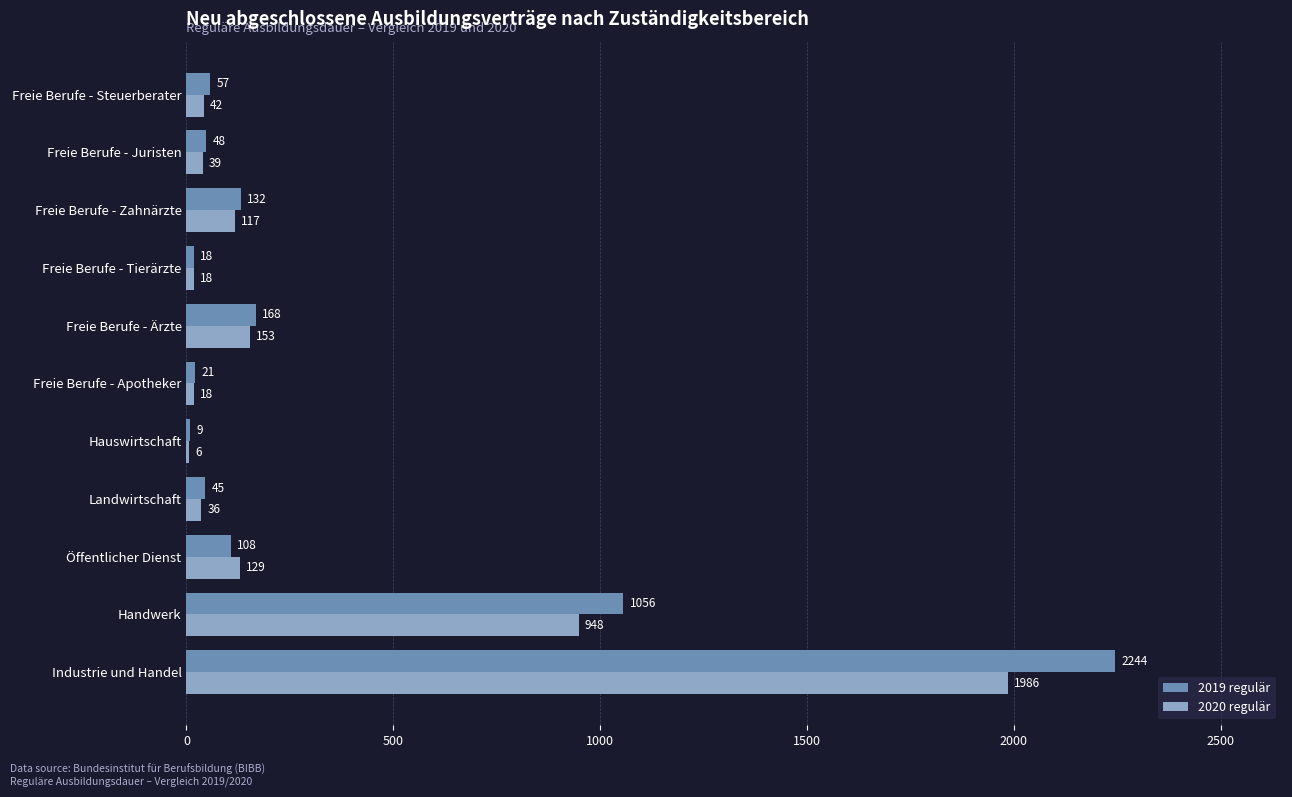

What is the sum of the 2020 regulär values at Freie Berufe - Apotheker and Freie Berufe - Steuerberater?

60